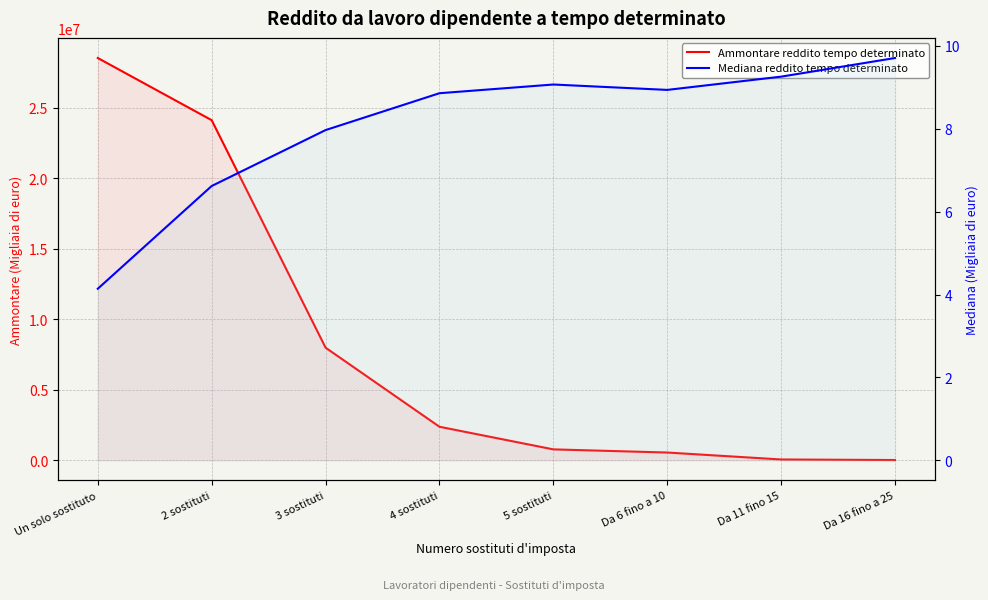

What is the label of the 1st point from the right?

Da 16 fino a 25